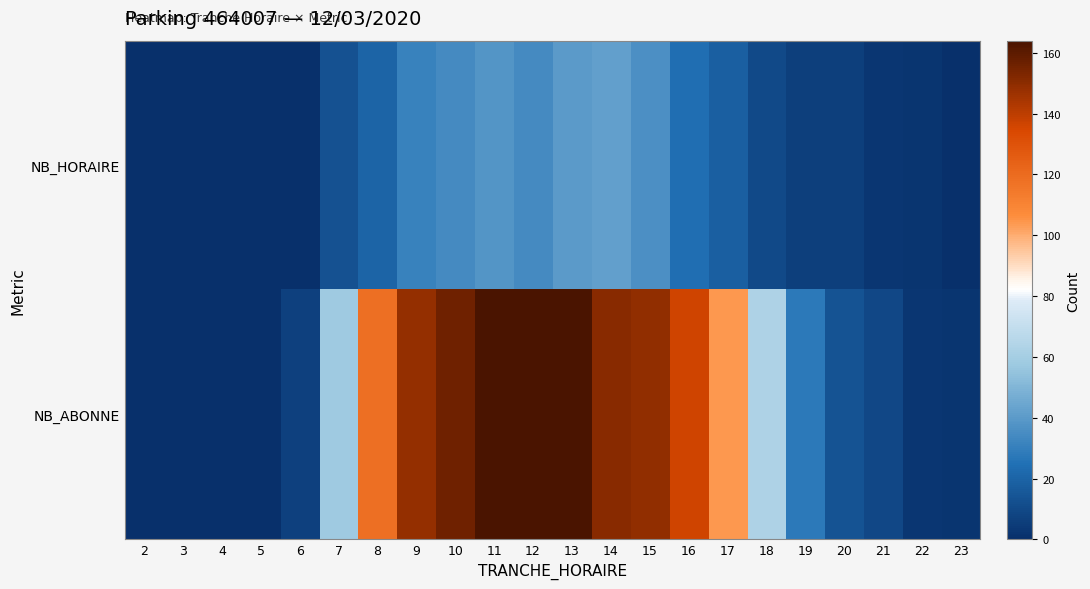

Which series has the largest total across all categories?

NB_ABONNE